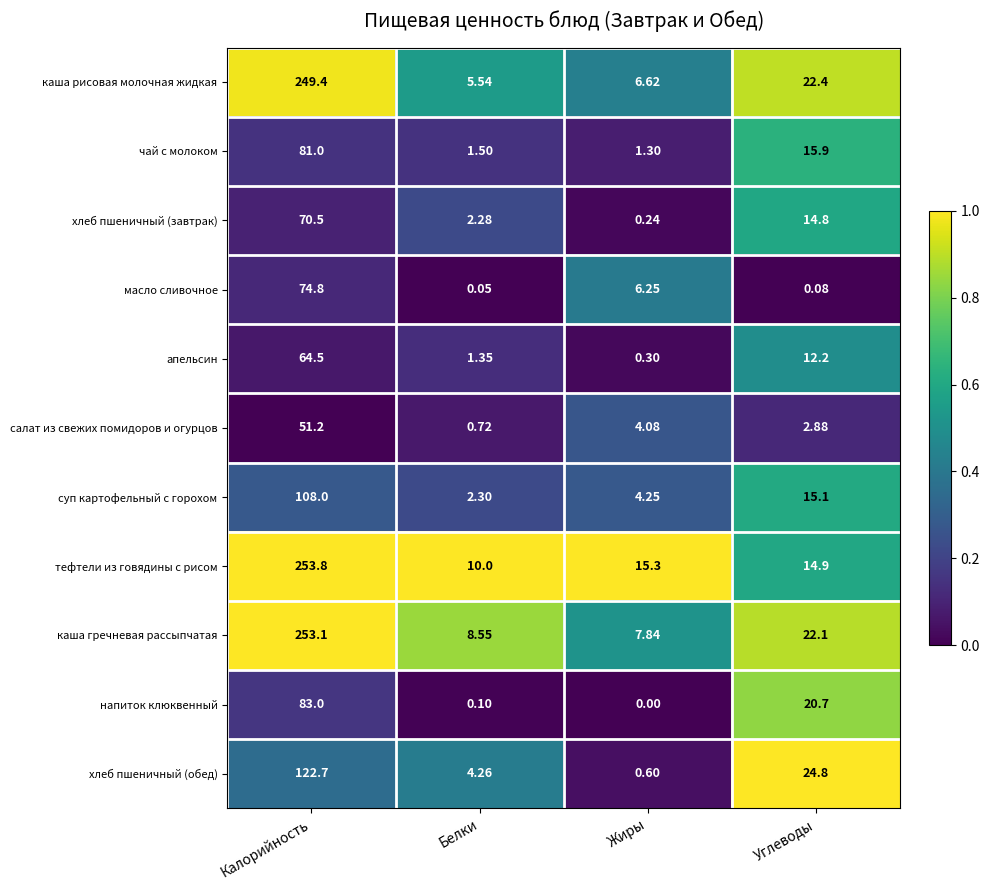

At which category is the sum across all series the highest?

Калорийность